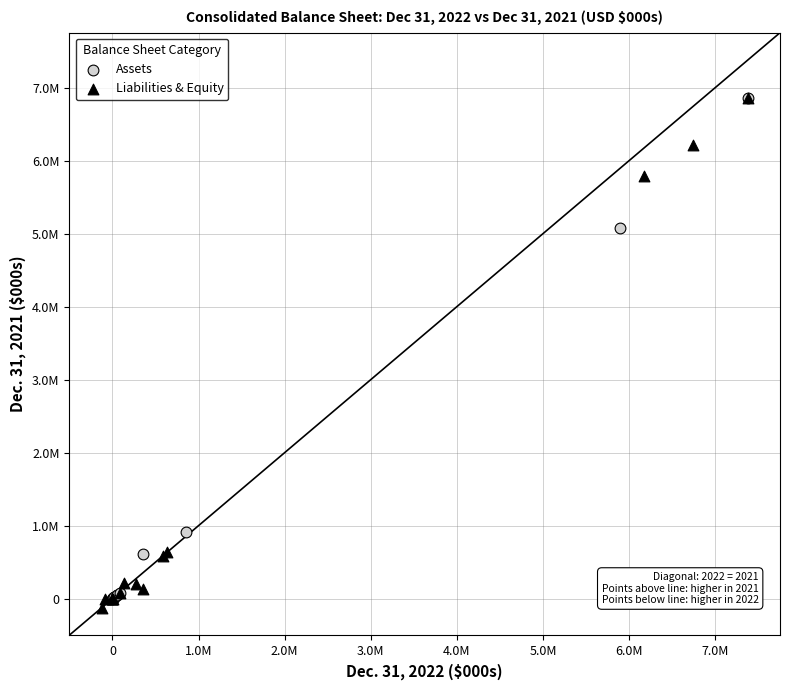

What are all the series names shown in the legend?

Assets, Liabilities & Equity